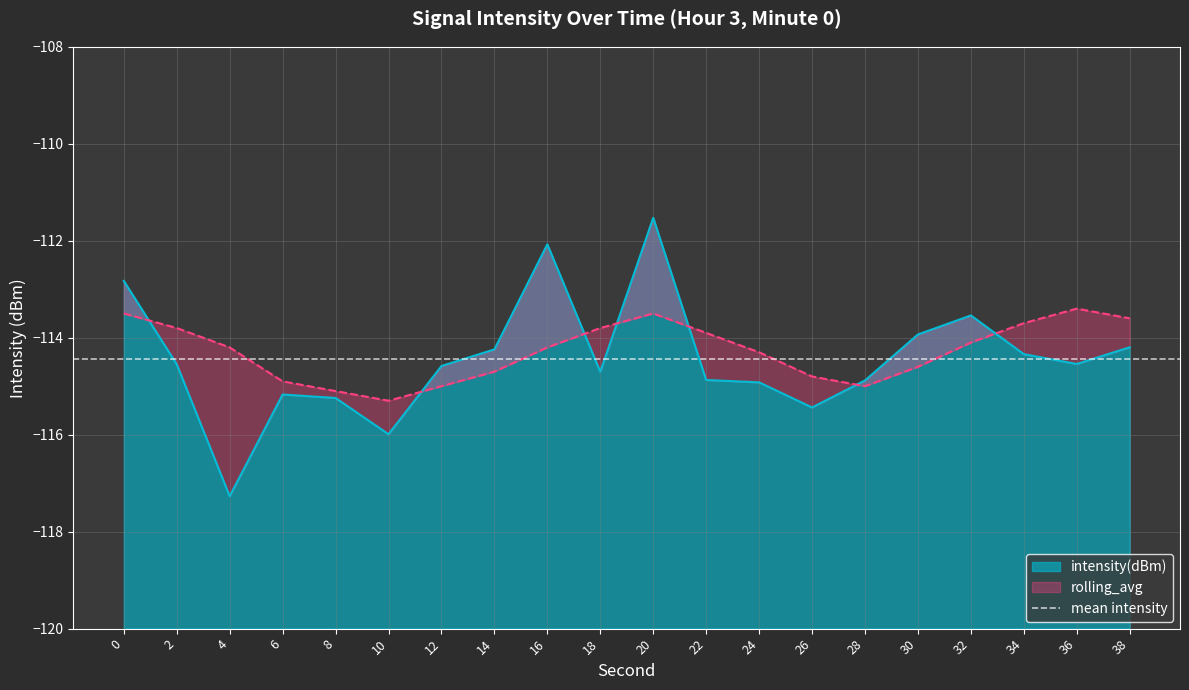

Which series has the largest total across all categories?

rolling_avg